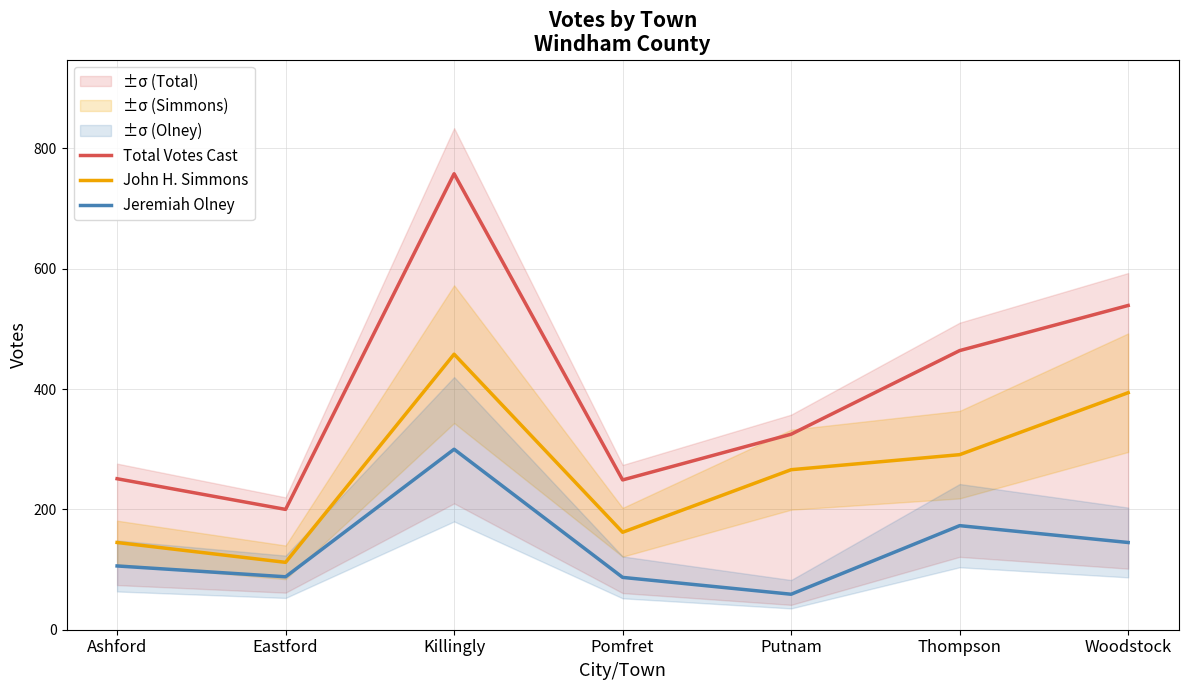

Where is the first local minimum for John H. Simmons?

Eastford